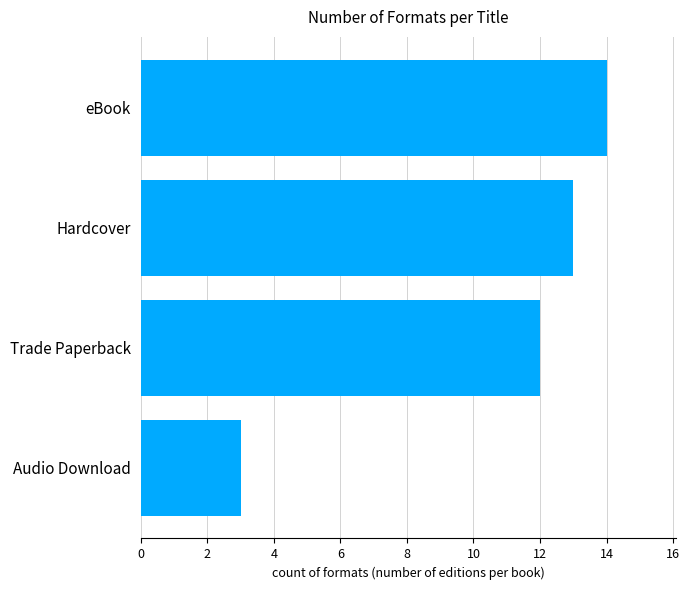

Is it true that the value at eBook is 18?

False